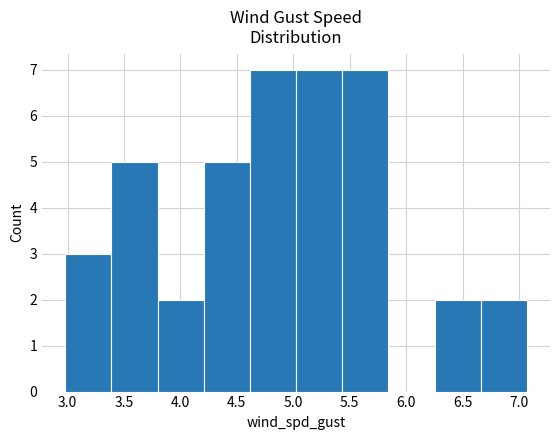

Reading left to right, transcribe this chart: for each bar, give the range it covers on the x-axis and its height. Neither the bar edges nor the heights are printed on the chart, so give them approximately, as read against the axes.

3.00 to 3.40: 3
3.40 to 3.80: 5
3.80 to 4.20: 2
4.20 to 4.60: 5
4.60 to 5.05: 7
5.05 to 5.45: 7
5.45 to 5.85: 7
5.85 to 6.25: 0
6.25 to 6.65: 2
6.65 to 7.05: 2